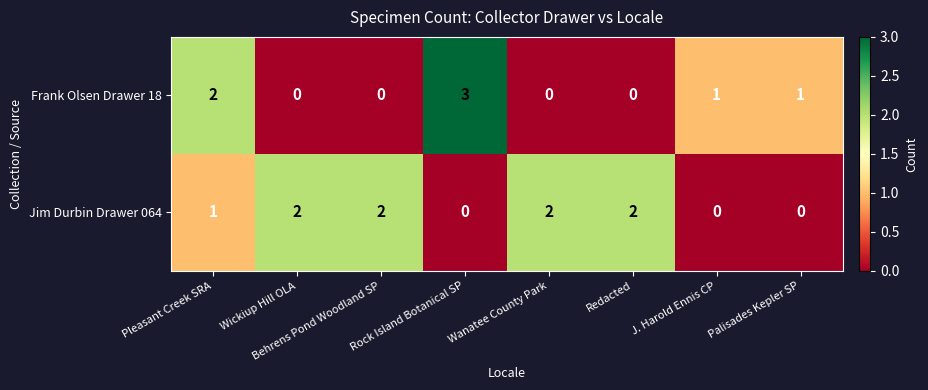

At Wanatee County Park, list the series in order from largest to smallest.

Jim Durbin Drawer 064, Frank Olsen Drawer 18